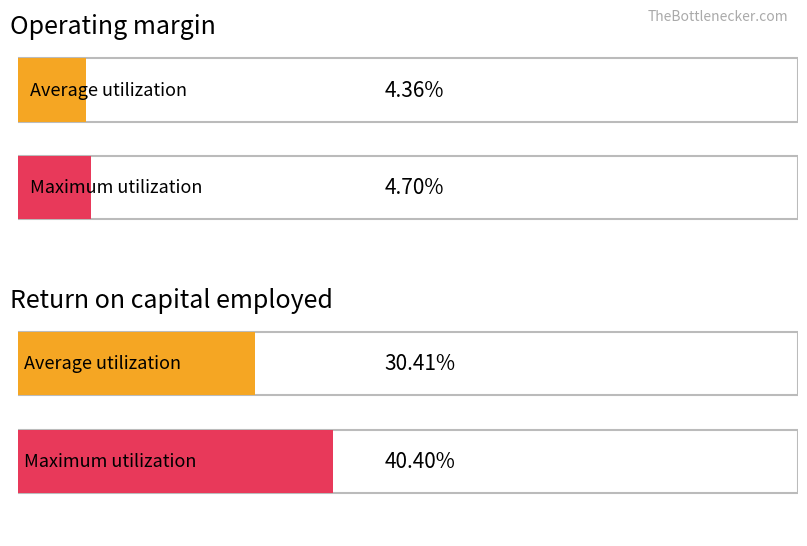

Is the value of Return on capital employed at 2020 greater than the value of Operating margin at 2022?

Yes